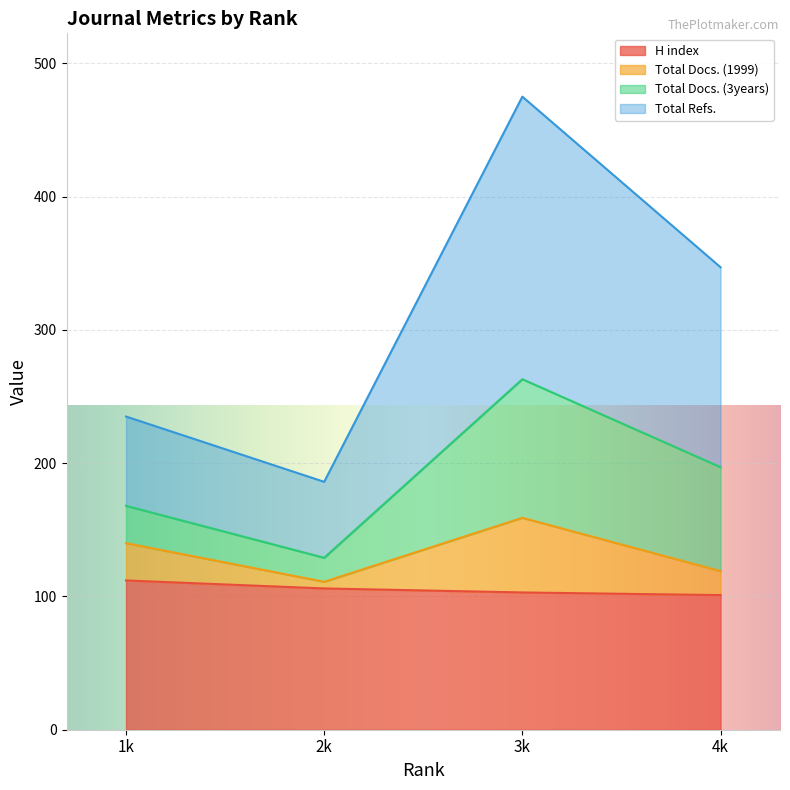

True or false: H index and Total Docs. (3years) cross at least once.

False